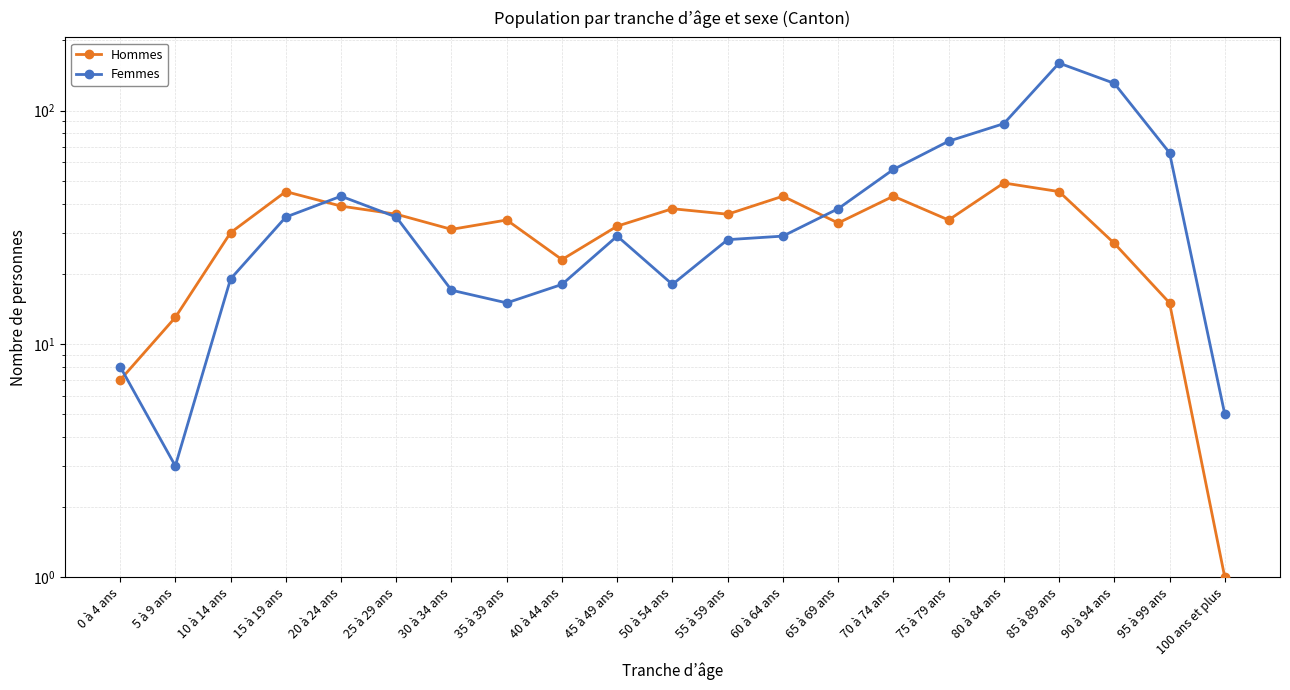

What is the label of the 10th point from the right?

55 à 59 ans